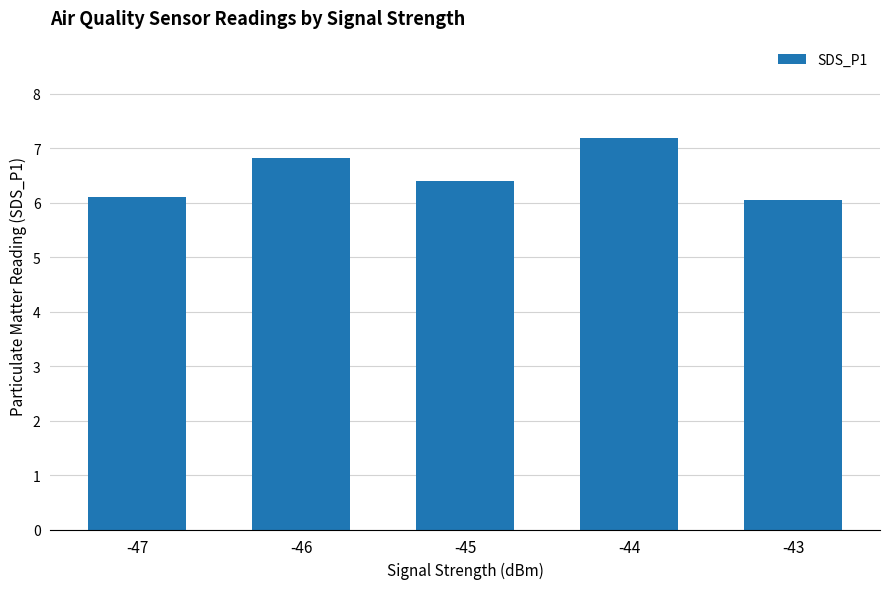

Does the chart contain any negative values?

No